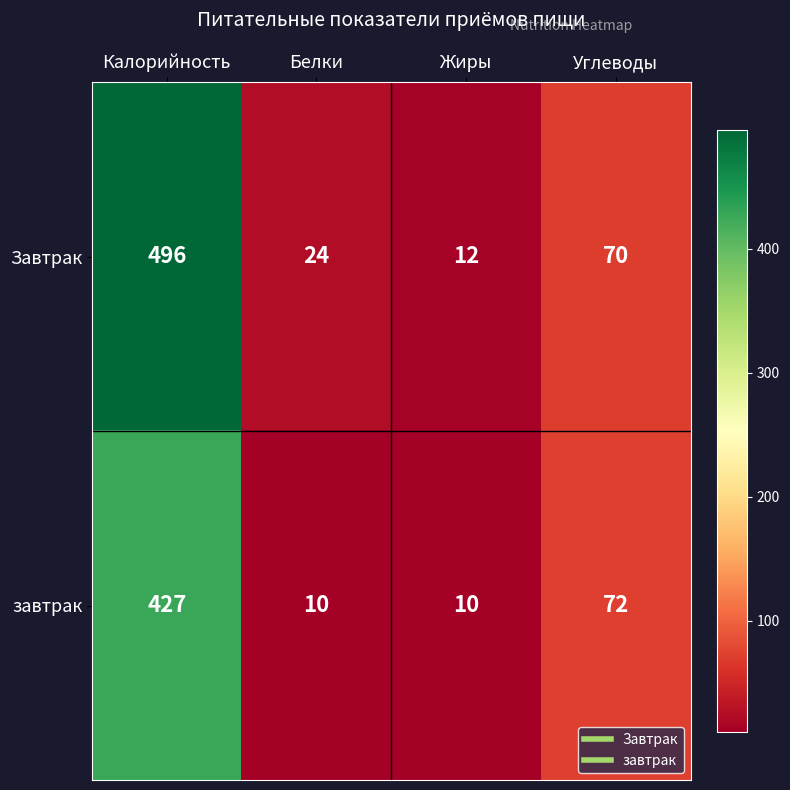

What is the total value across all series at Углеводы?

142